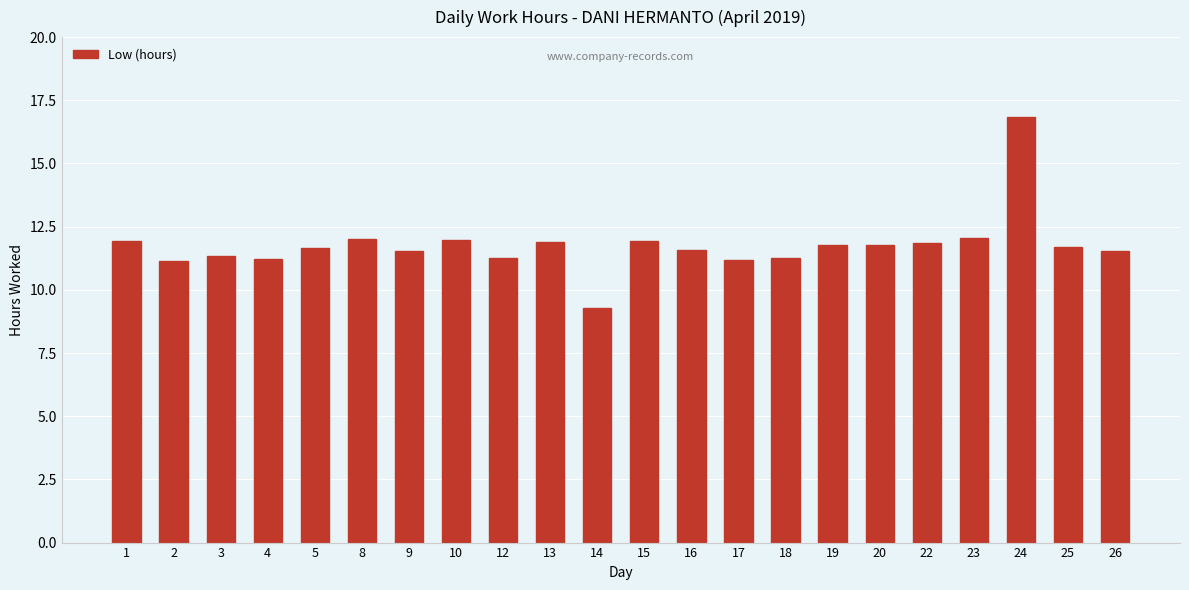

Is it true that the value at 24 is 3.8?

False